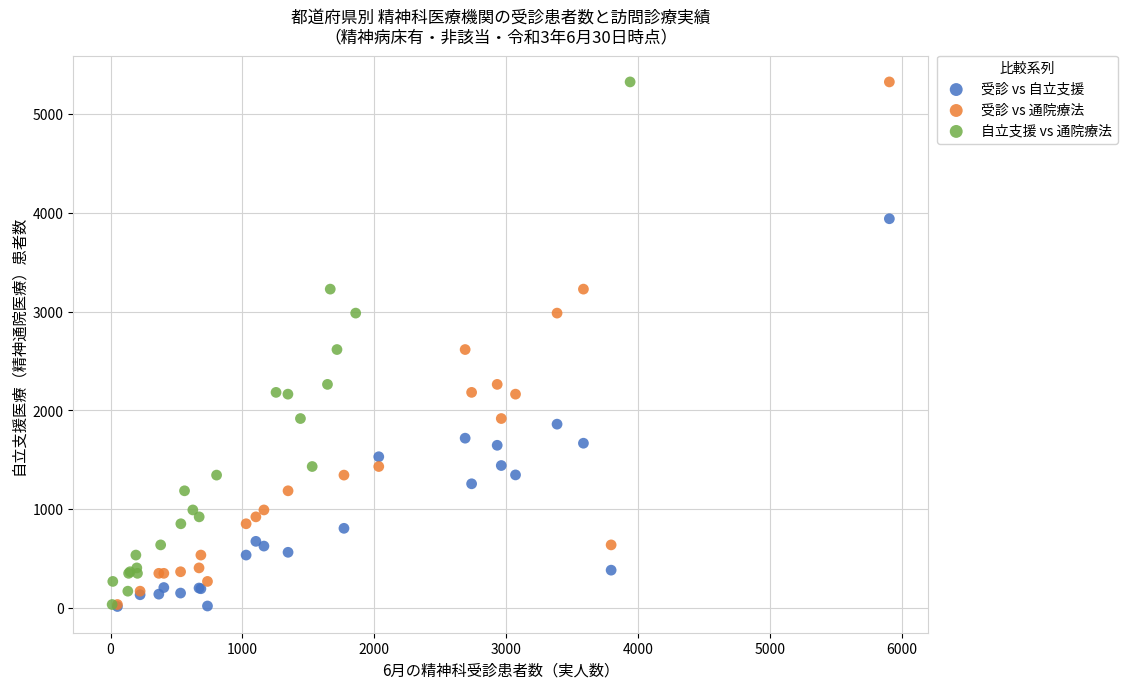

What are all the series names shown in the legend?

受診 vs 自立支援, 受診 vs 通院療法, 自立支援 vs 通院療法